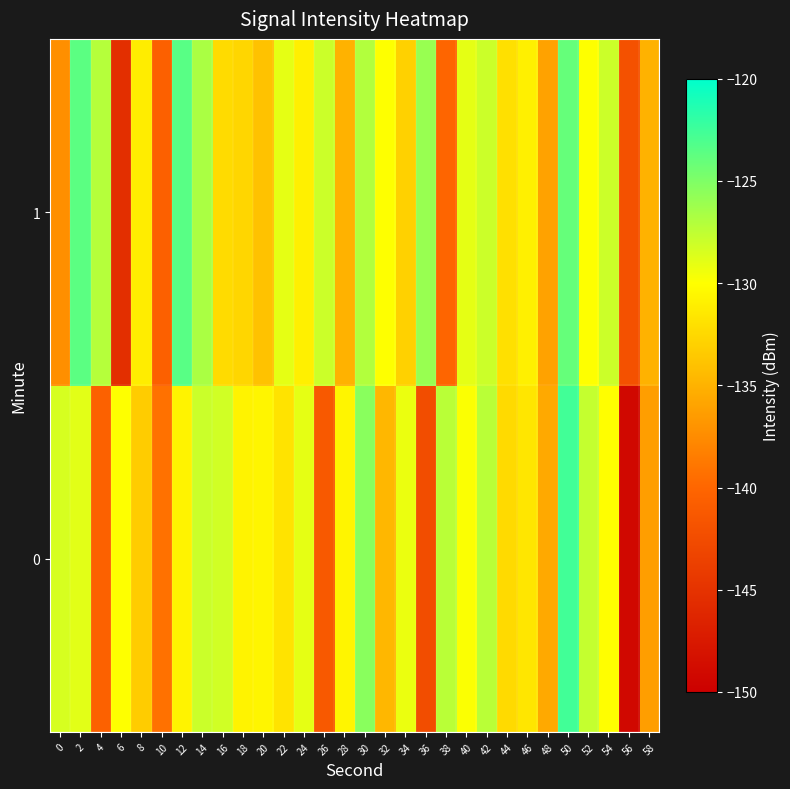

What is the minimum value shown in the chart?

-149.1